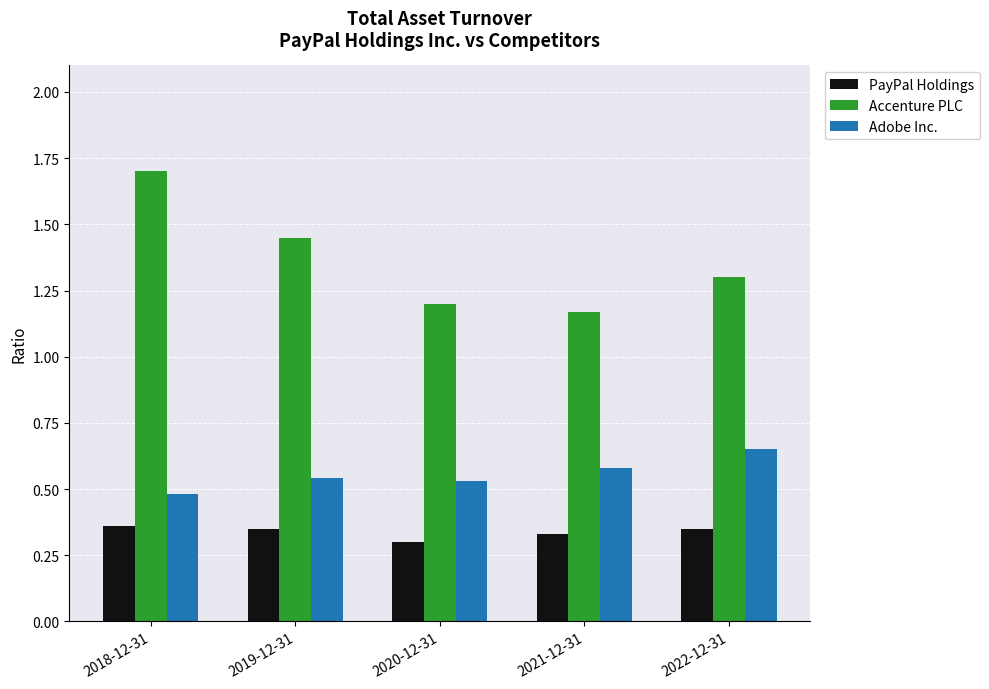

What is the total value across all series at 2020-12-31?

2.0